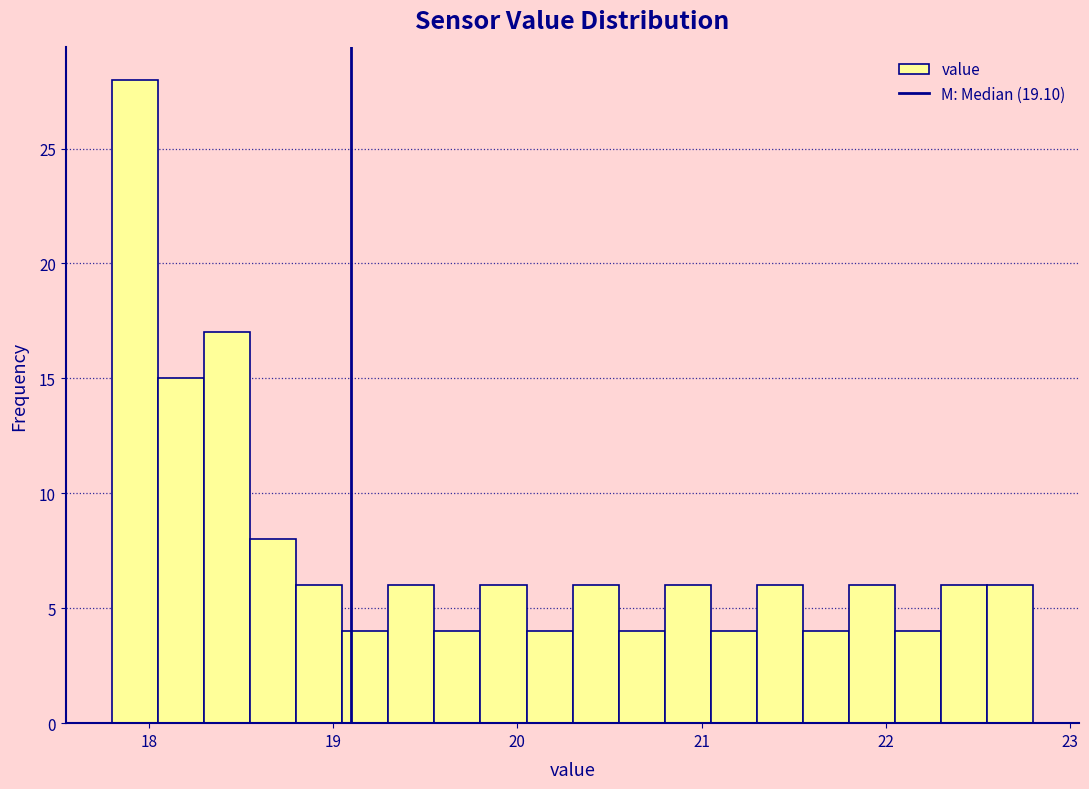

Around what value on the x-axis is the tallest bar? Give the approximate position of its centre, as read against the axis.

17.9